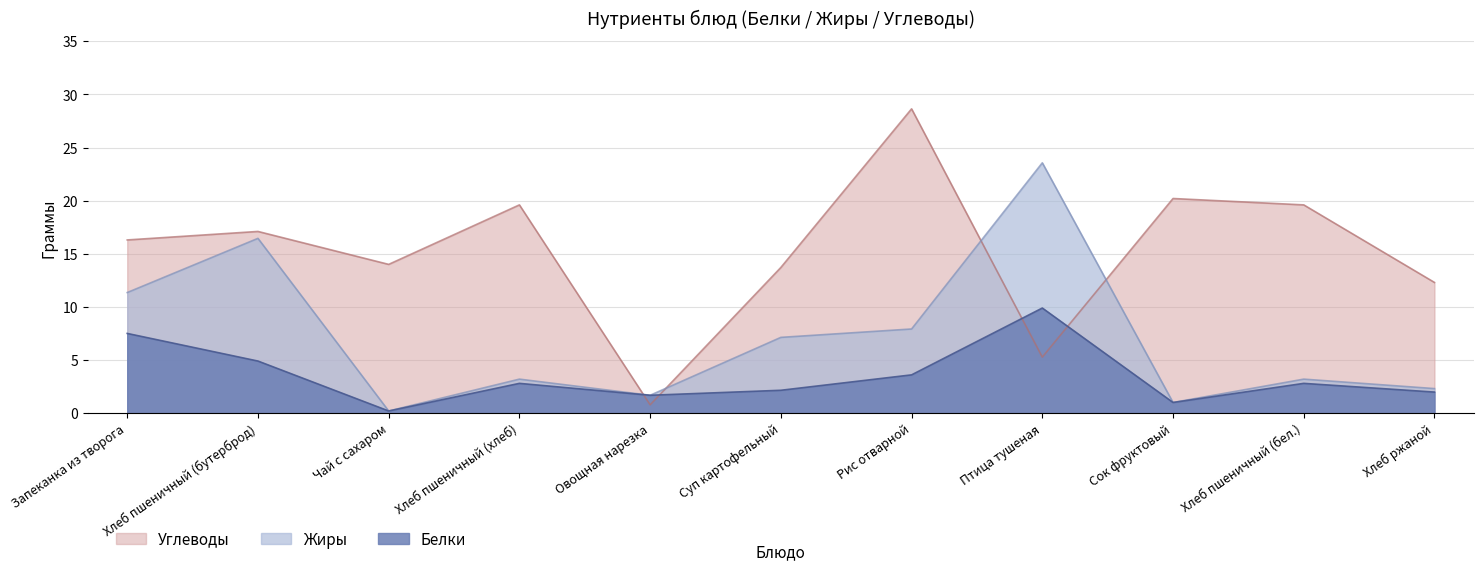

The value of Белки at Суп картофельный is 0.9. True or false?

False